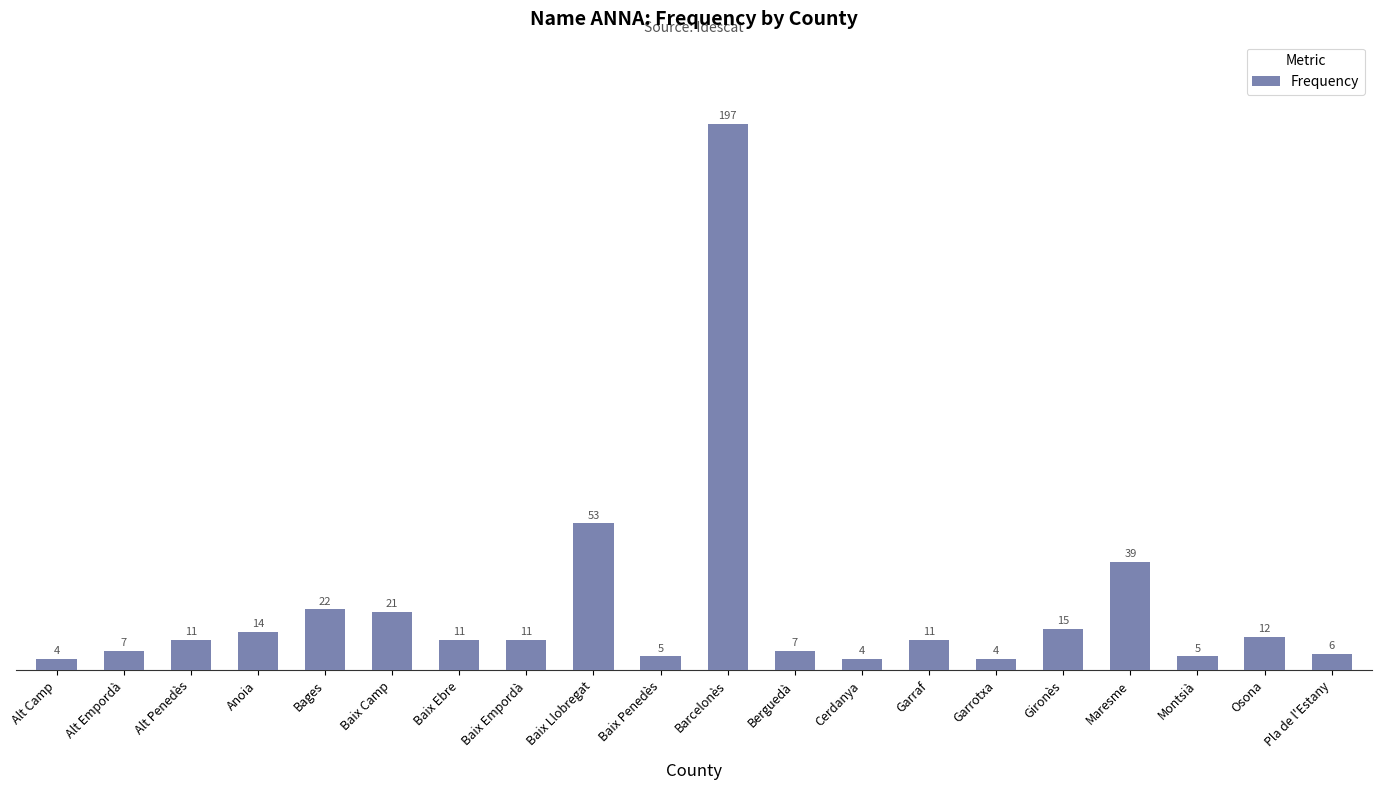

What is the greatest value displayed?

197